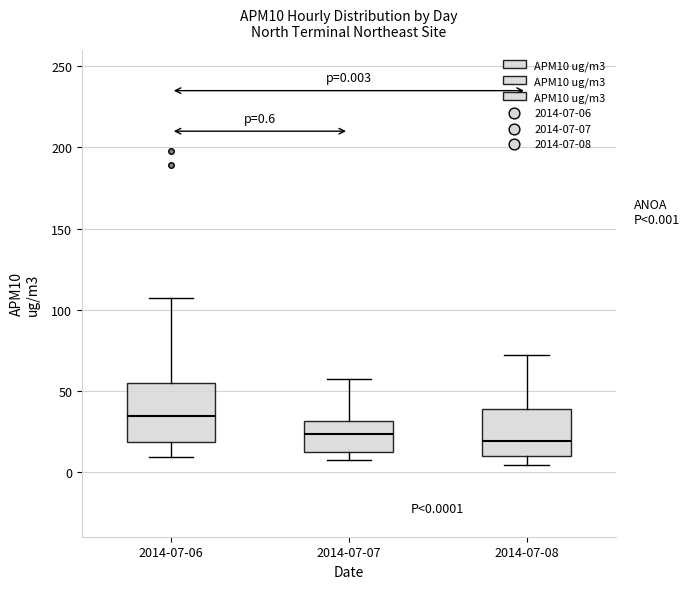

Which box is the tallest, from its lower edge to its upper edge?

2014-07-06